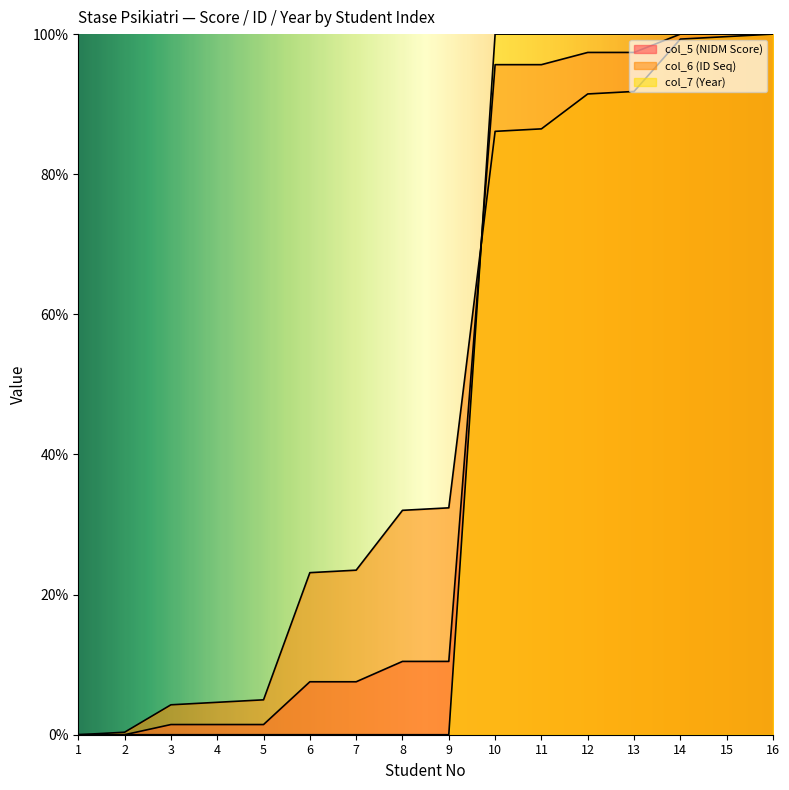

True or false: col_6 (ID Seq) has more than 1 interior local peaks.

False